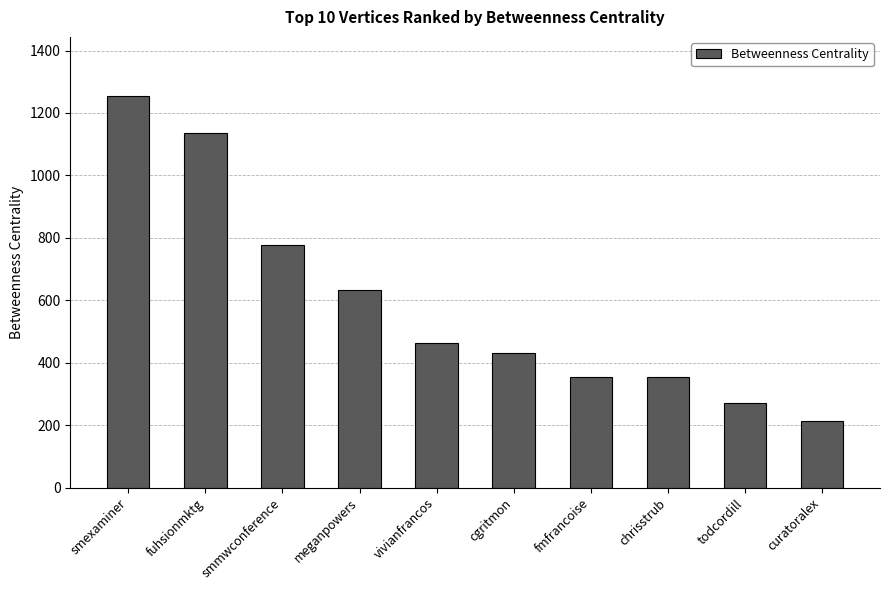

What is the label of the 2nd bar from the left?

fuhsionmktg